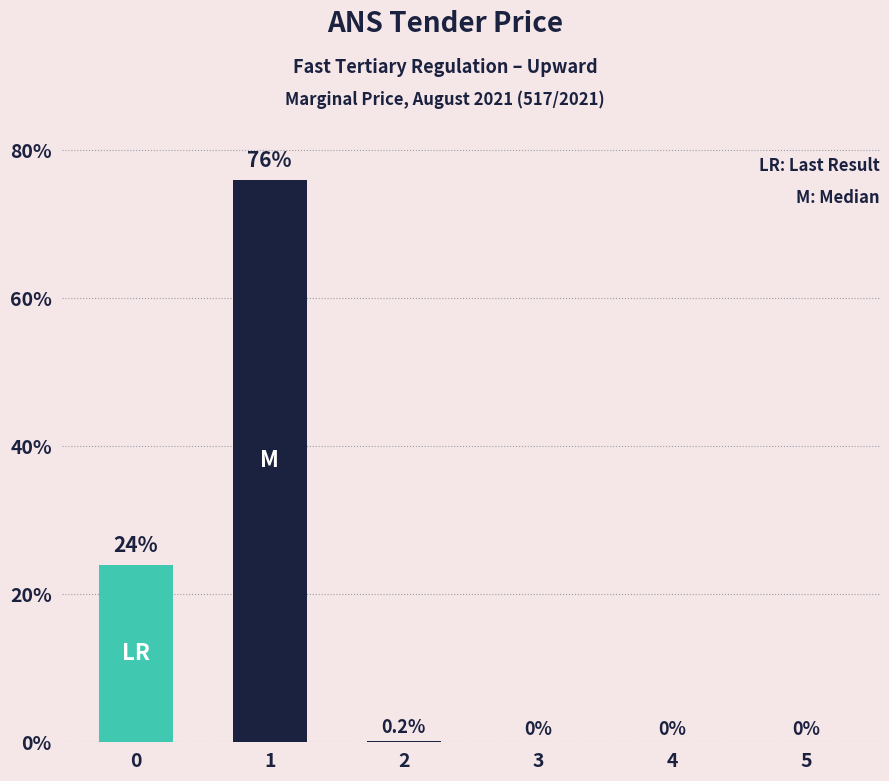

Rank the categories by value from lowest to highest.

3, 4, 5, 2, 0, 1